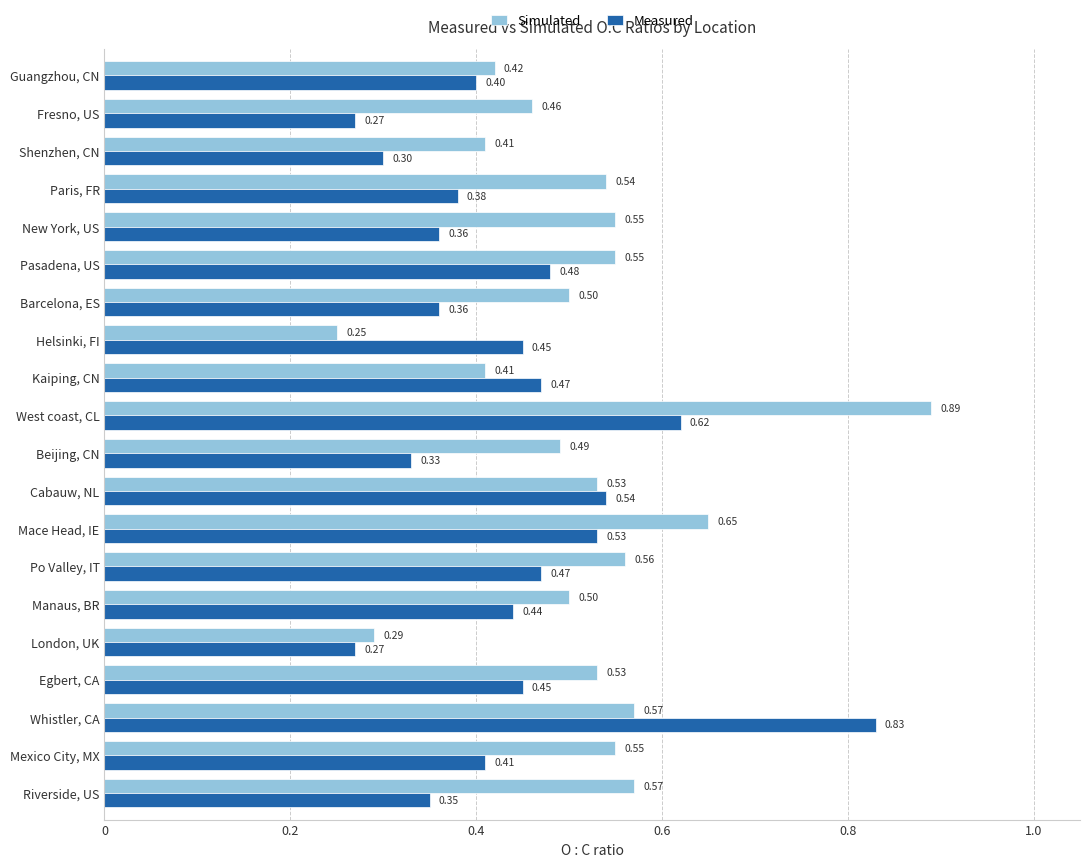

Which series has the largest total across all categories?

Simulated